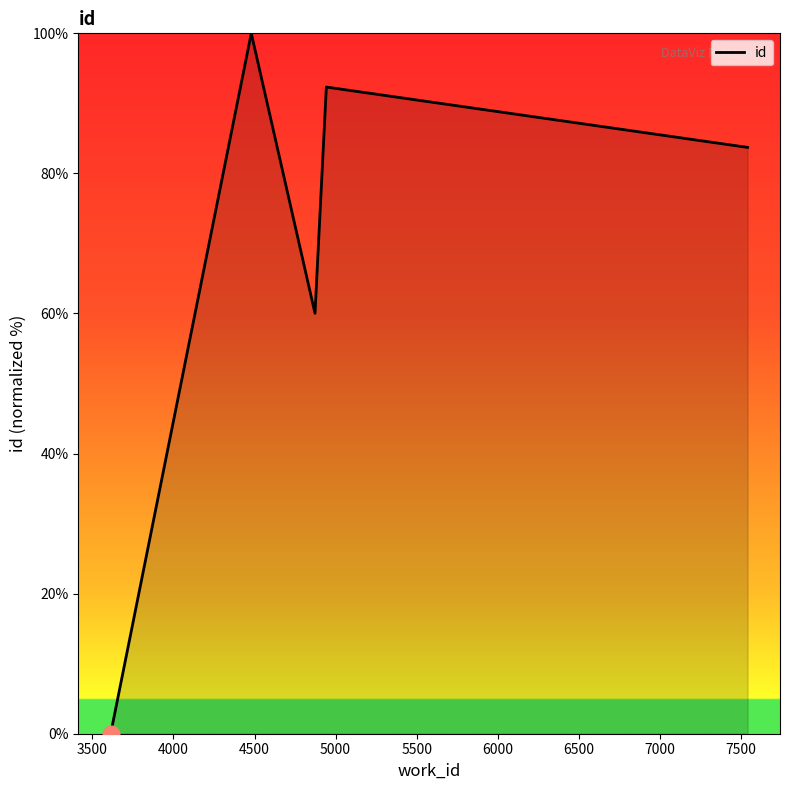

What is the change in value from 3500 to 4000?

+100.0